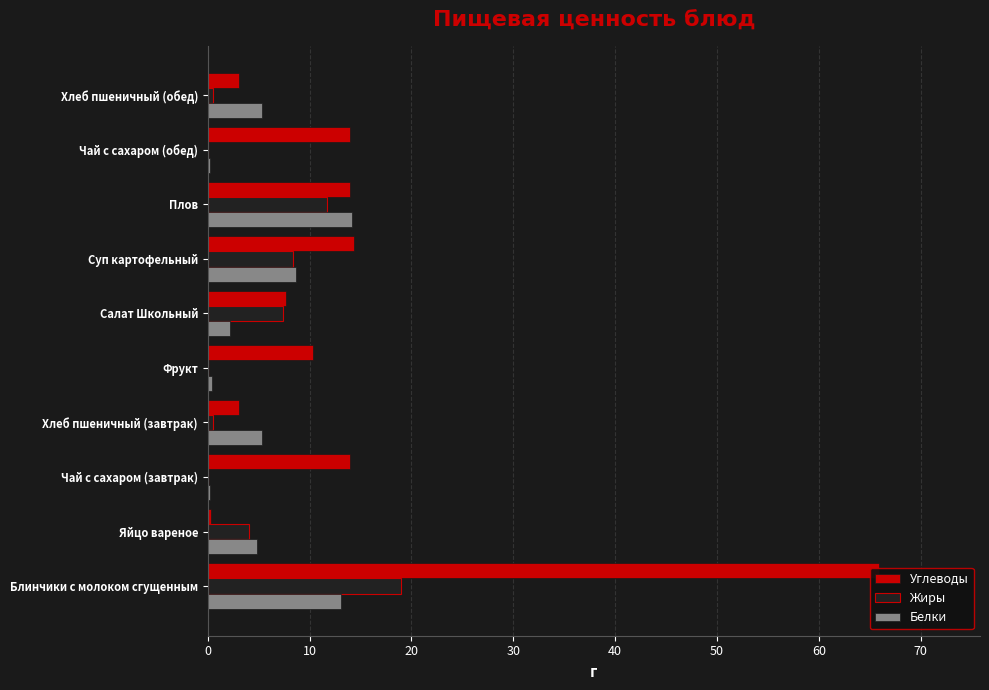

What position from the left is Яйцо вареное?

2